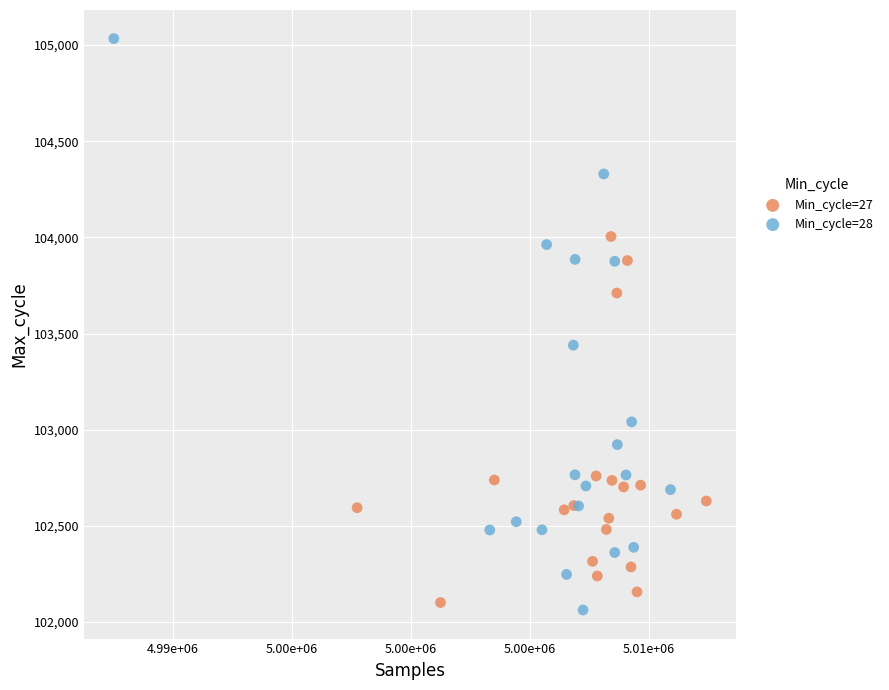

Which series reaches the maximum Y coordinate?

Min_cycle=28